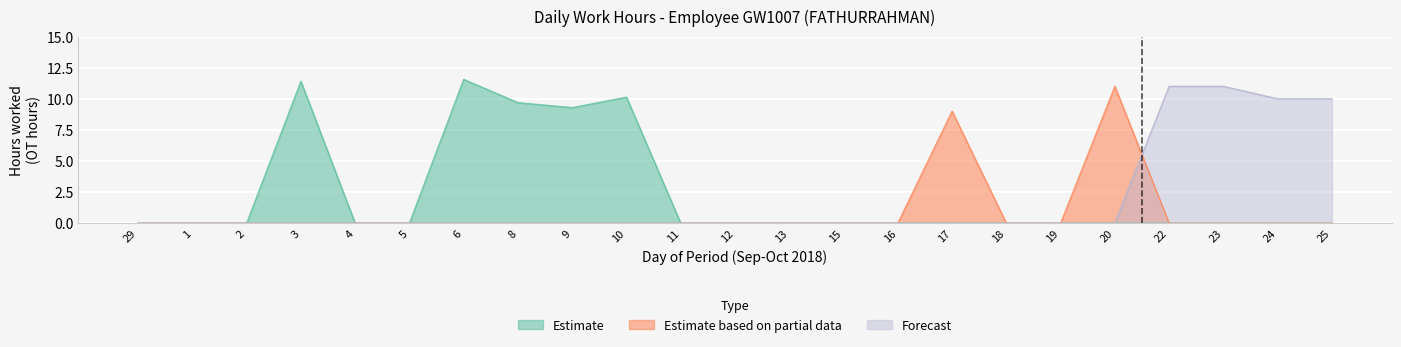

True or false: Estimate based on partial data and Forecast intersect in this chart.

False